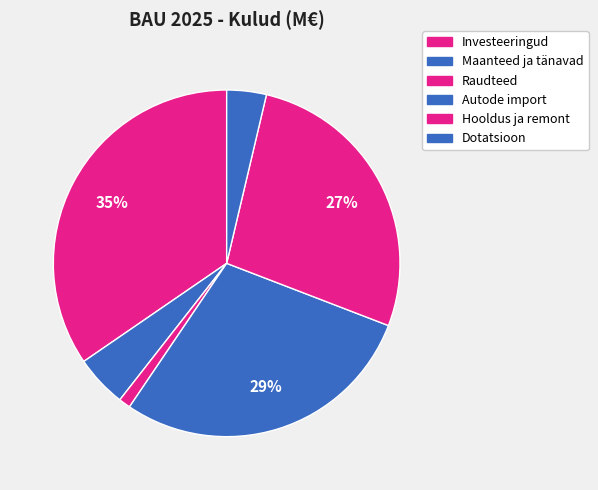

How many slices are in this pie chart?

6